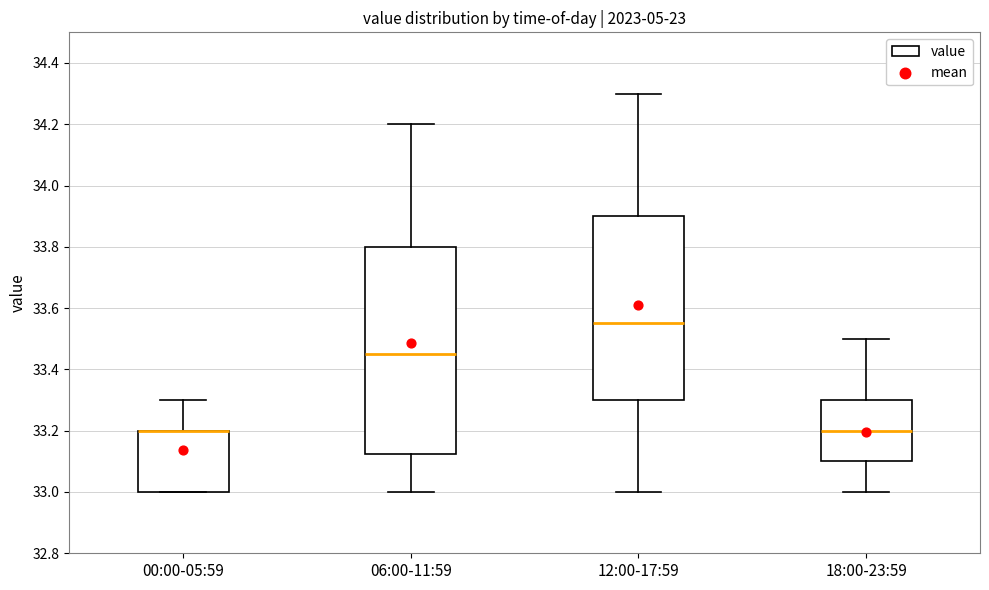

Reading left to right, transcribe this box plot: for each box, give where its median line is, the range the box spans, and where its two whiskers end, as read against the y-axis. The values are not printed on the chart, so give them approximately, as read against the axis.

00:00-05:59: median 33.20 (drawn on the box's upper edge), box 33.00 to 33.20, whiskers 33.00 to 33.30
06:00-11:59: median 33.46, box 33.12 to 33.80, whiskers 33.00 to 34.20
12:00-17:59: median 33.56, box 33.30 to 33.90, whiskers 33.00 to 34.30
18:00-23:59: median 33.20, box 33.10 to 33.30, whiskers 33.00 to 33.50